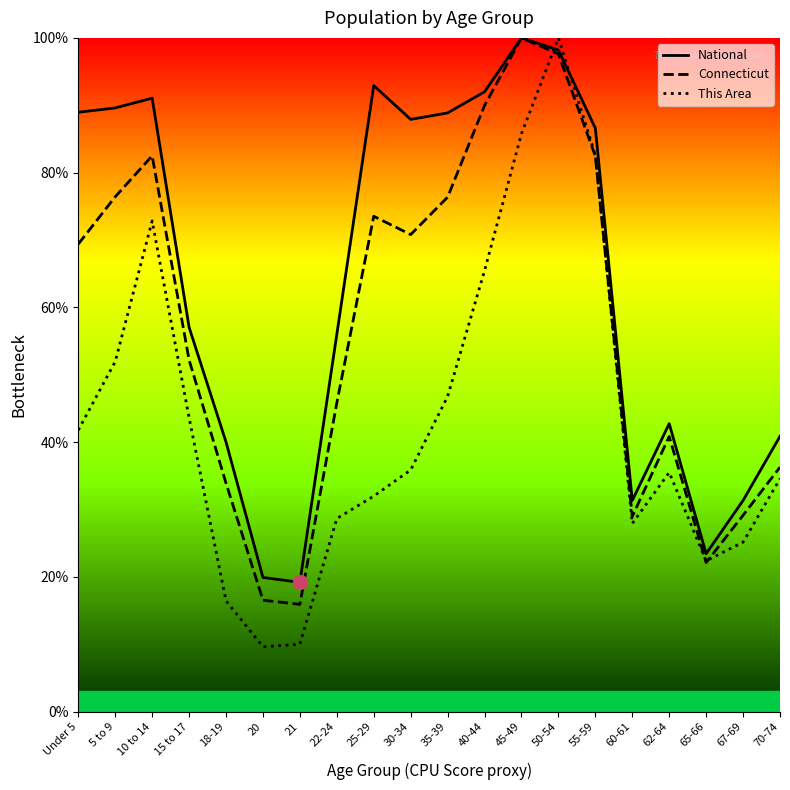

Is the value of National at 22-24 greater than the value of Connecticut at 15 to 17?

Yes